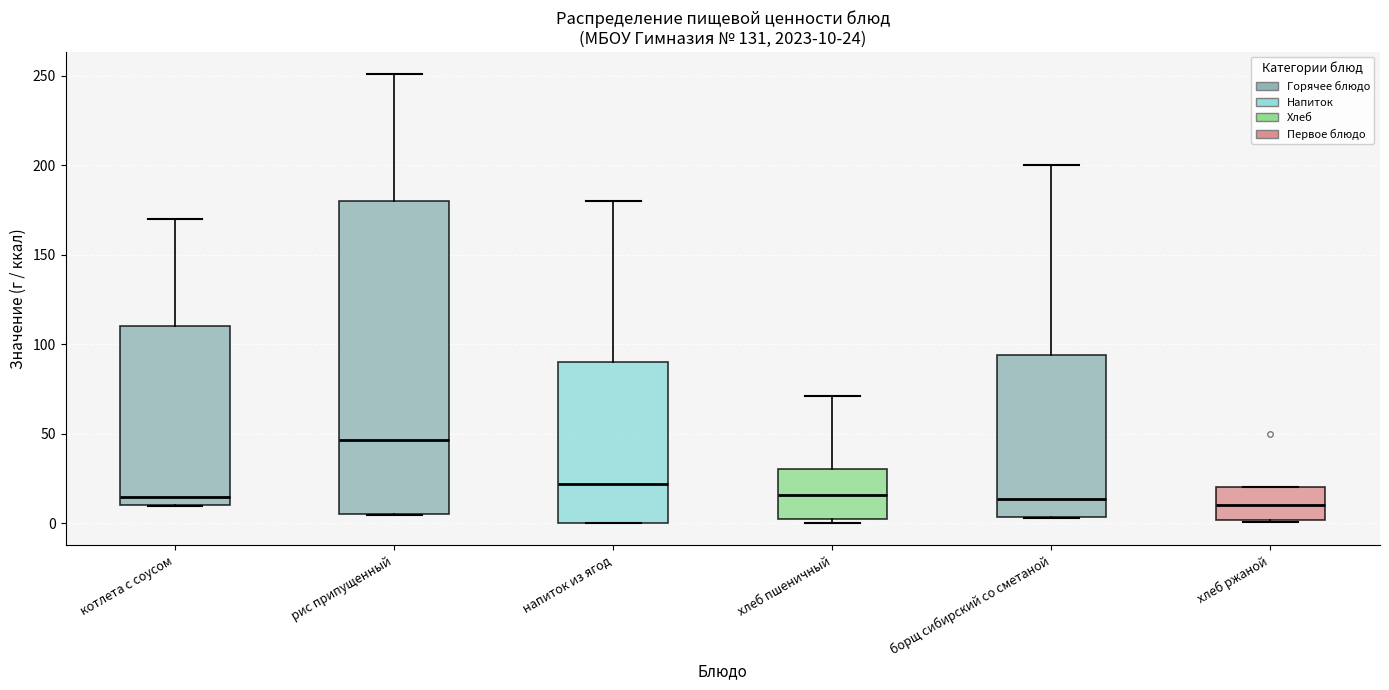

Comparing the boxes themselves (not the whiskers), which one is the tallest?

рис припущенный